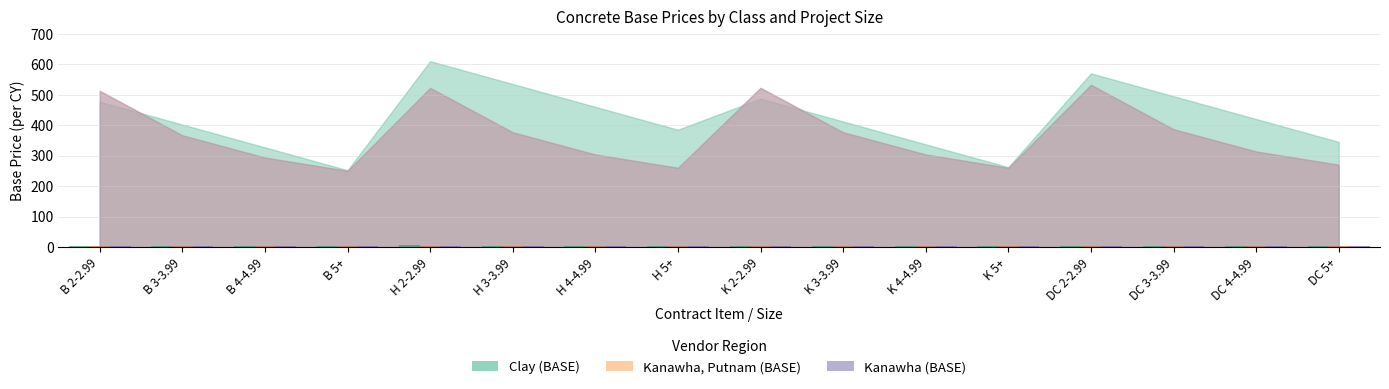

Which series has the largest total across all categories?

Clay (BASE)